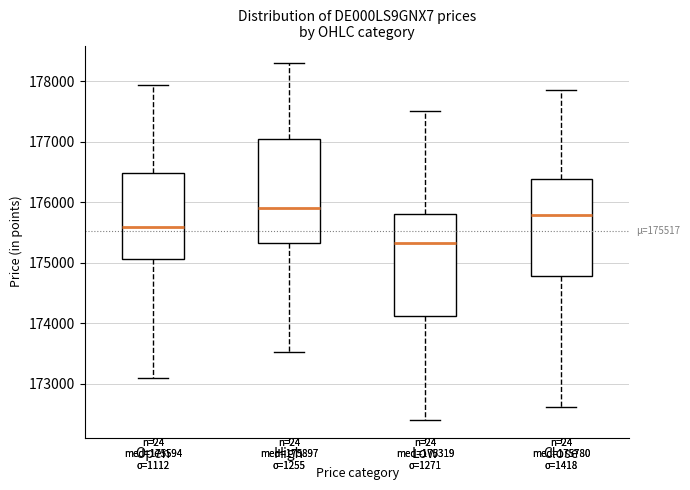

Which box has the lowest median line?

Low